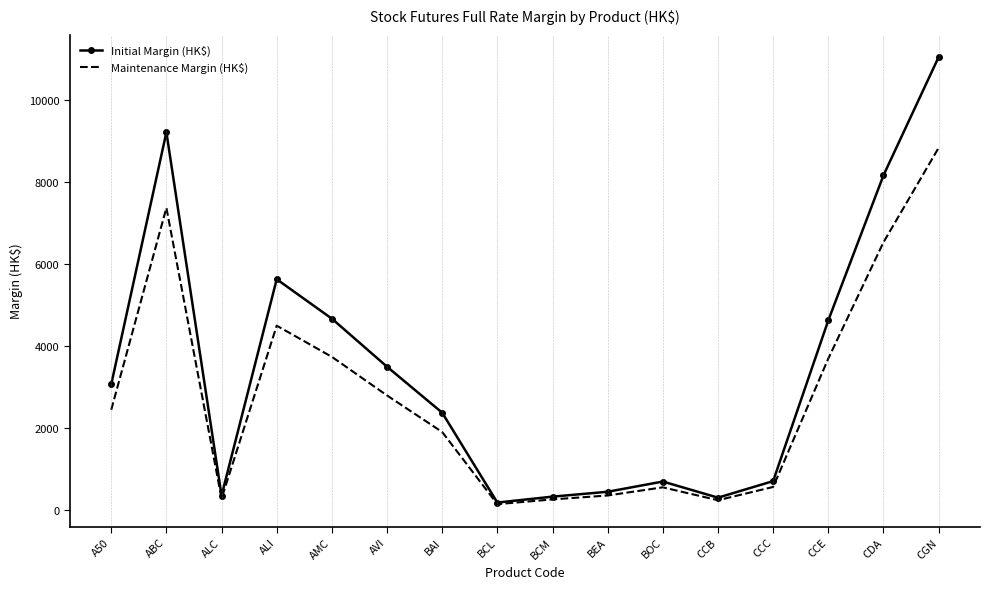

At ABC, list the series in order from largest to smallest.

Initial Margin (HK$), Maintenance Margin (HK$)